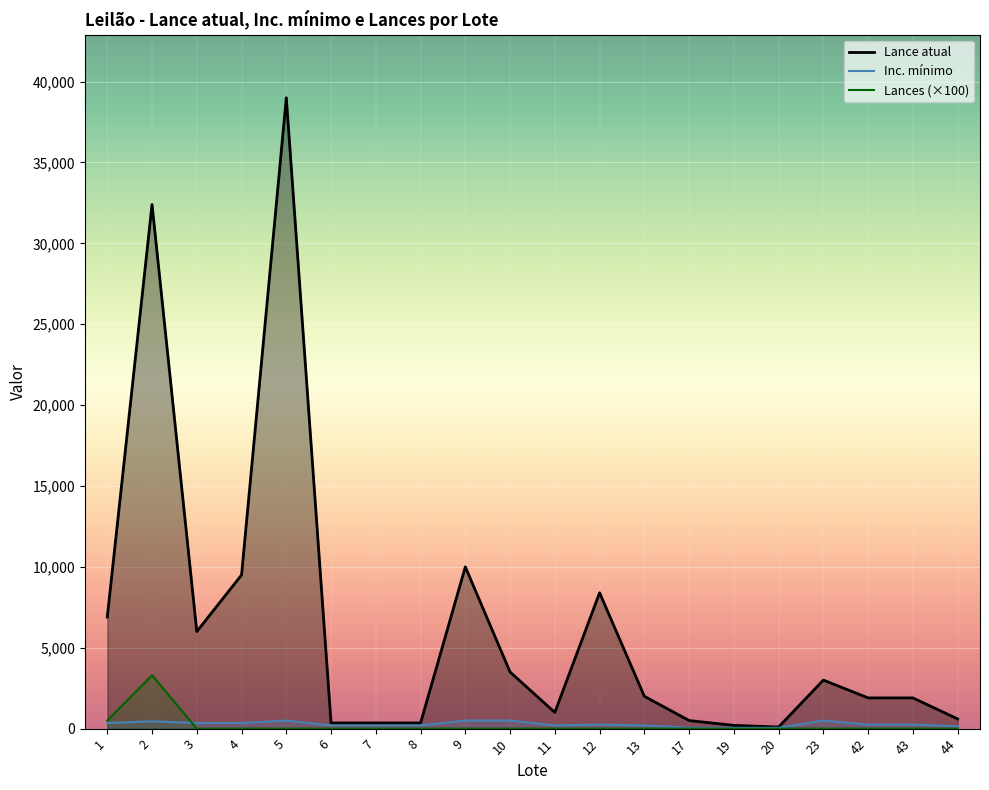

Which label corresponds to the largest value in the chart?

5